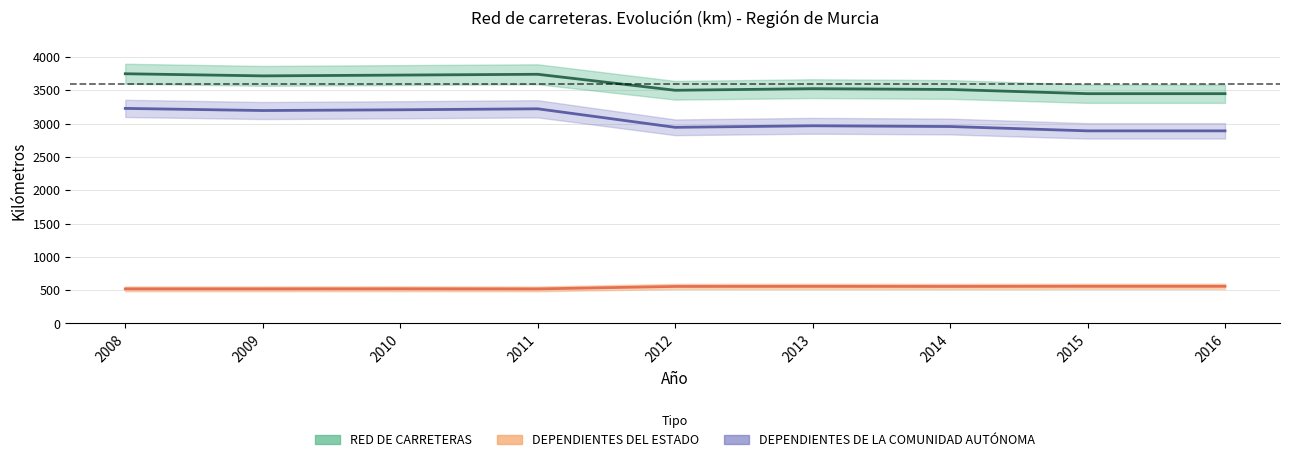

At which label does DEPENDIENTES DE LA COMUNIDAD AUTÓNOMA first exceed 2967?

2008